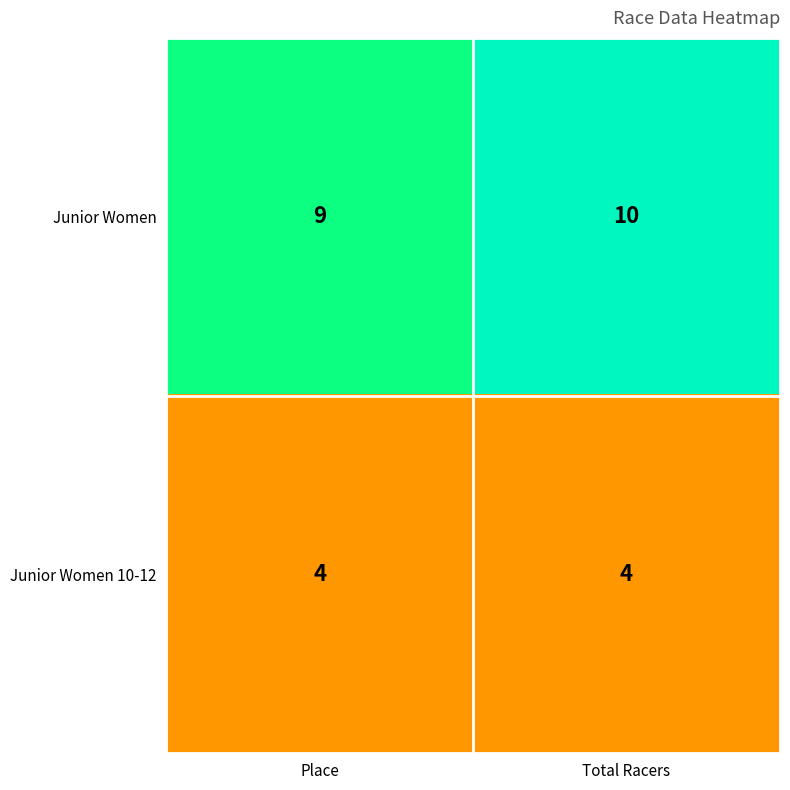

What is the total value across all series at Total Racers?

14